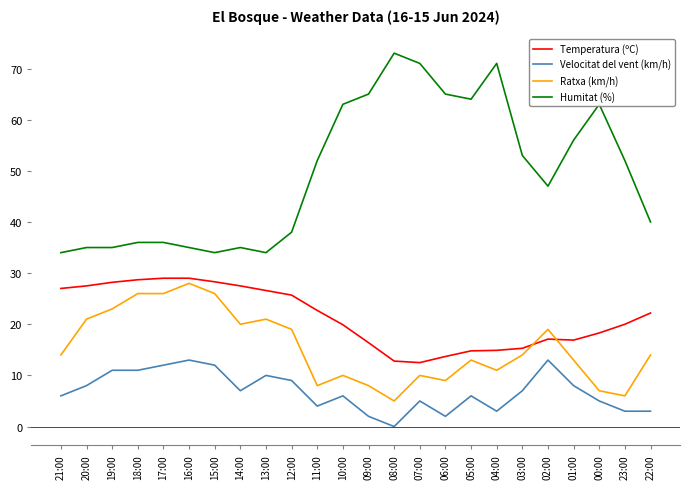

True or false: Velocitat del vent (km/h) has a value of 5.0 at 00:00.

True